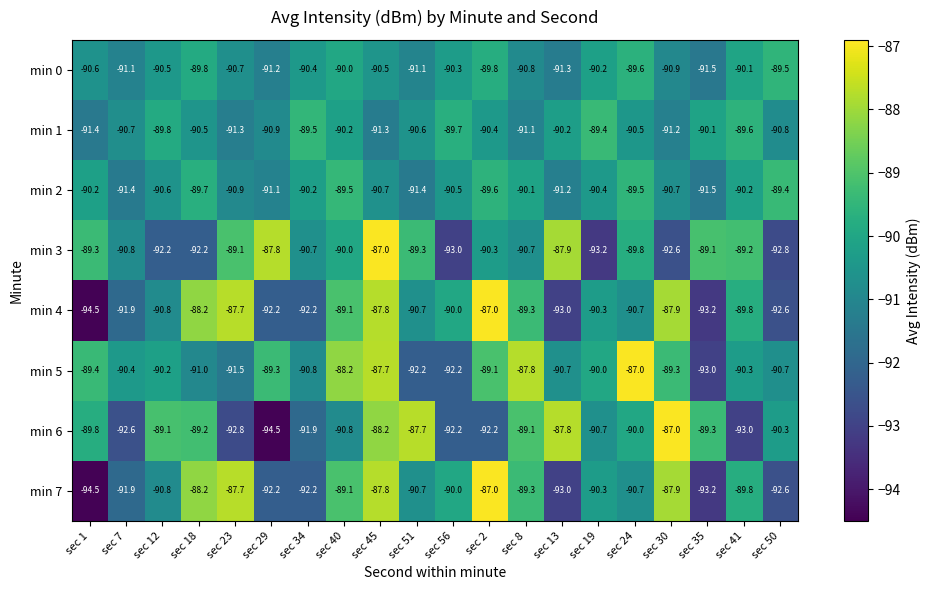

The value of min 4 at sec 50 is -33.7. True or false?

False